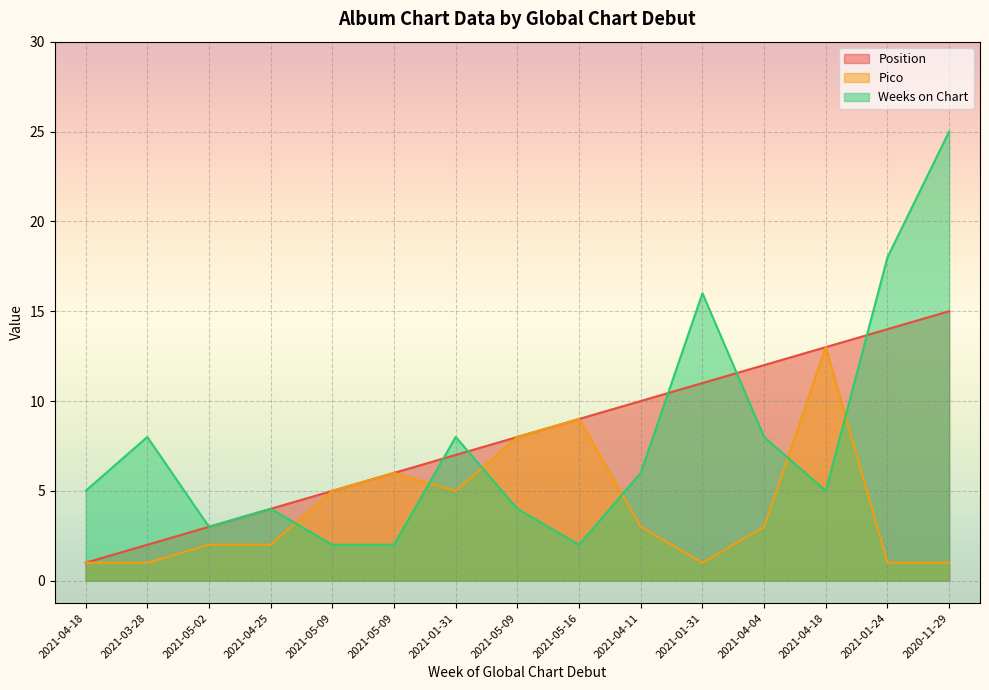

At which category does Pico reach its first local peak?

2021-05-09